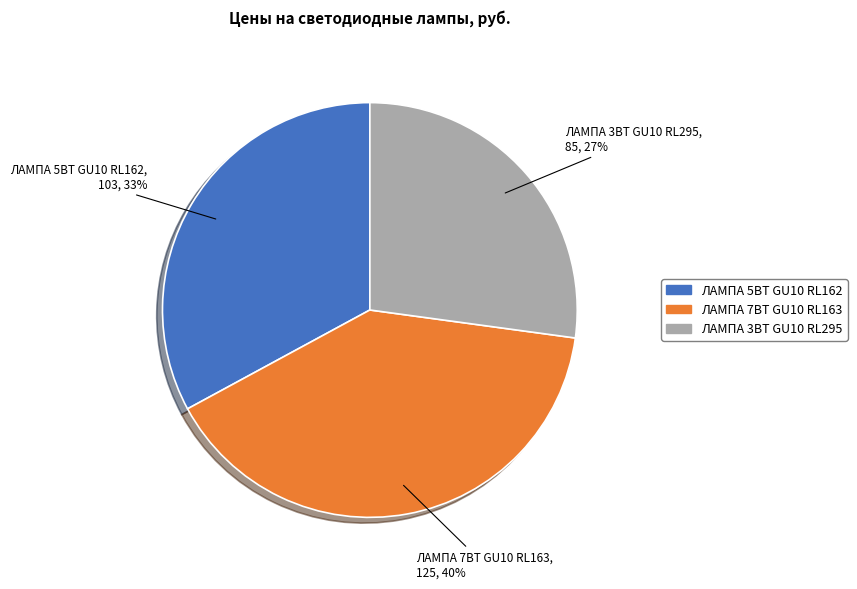

Rank the categories by value from highest to lowest.

ЛАМПА 7ВТ GU10 RL163, ЛАМПА 5ВТ GU10 RL162, ЛАМПА 3ВТ GU10 RL295